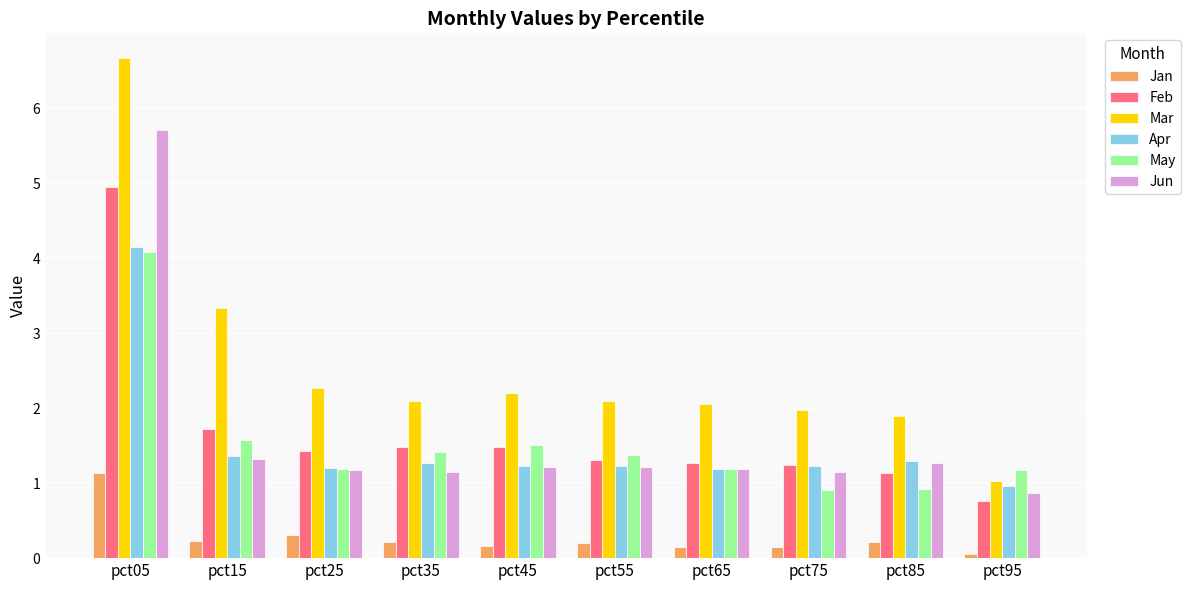

Which category has the lowest value across all series?

pct95